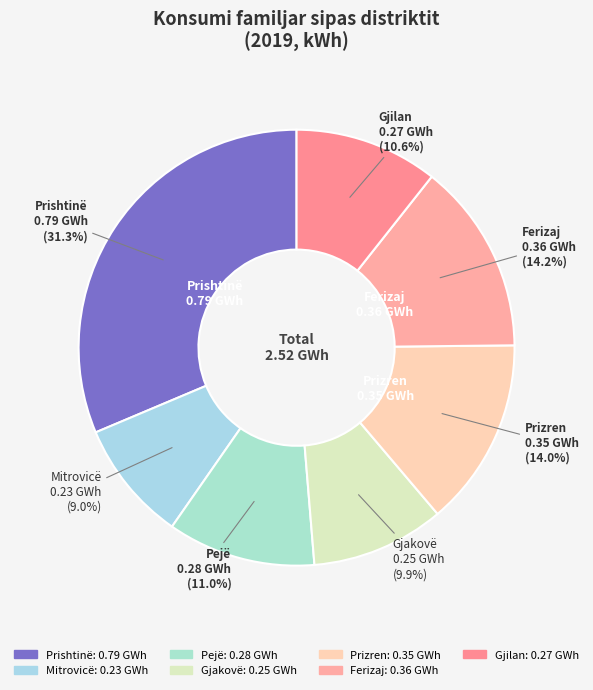

What percentage is the Mitrovicë slice, to the nearest percent?

9%